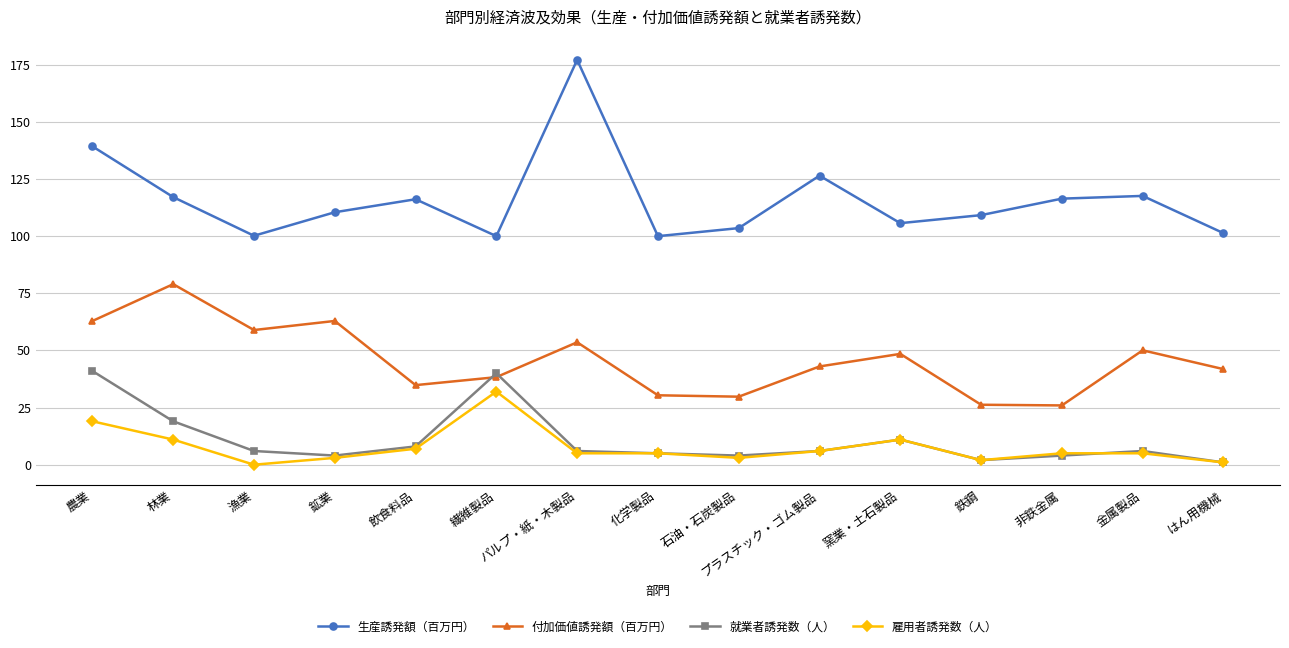

What is the sum of all 付加価値誘発額（百万円） values?

686.1